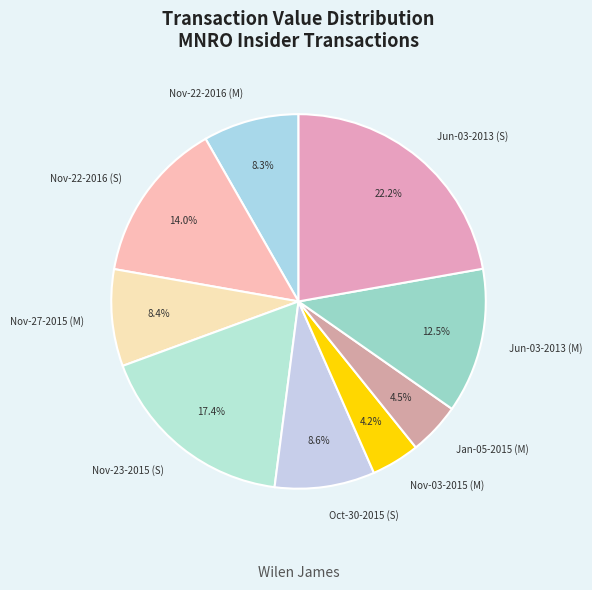

Is there a majority slice in this chart?

No